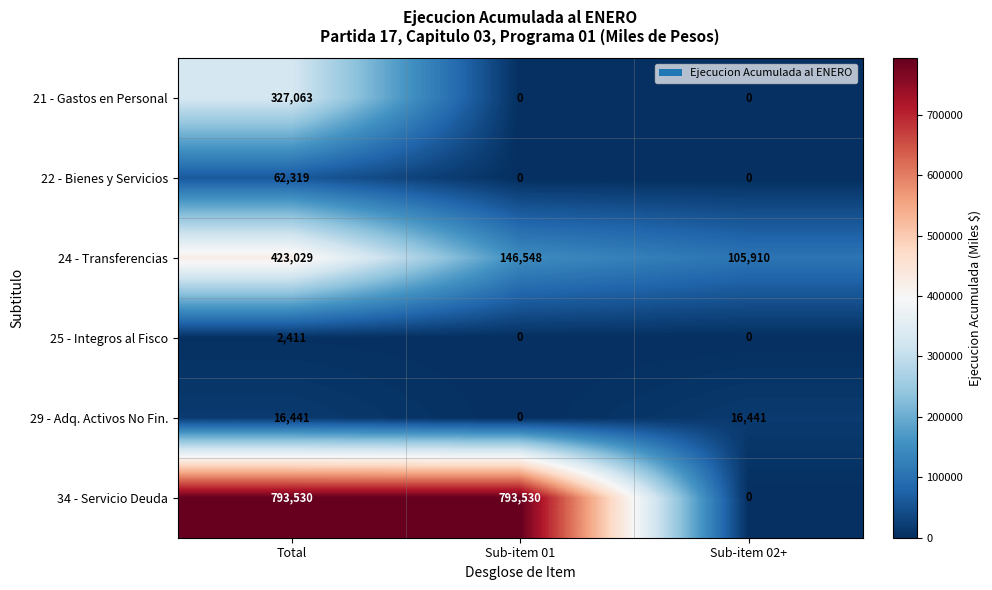

Reading left to right, list all the values displayed in this chart.

21 - Gastos en Personal: 327063	0	0
22 - Bienes y Servicios: 62319	0	0
24 - Transferencias: 423029	146548	105910
25 - Integros al Fisco: 2411	0	0
29 - Adq. Activos No Fin.: 16441	0	16441
34 - Servicio Deuda: 793530	793530	0